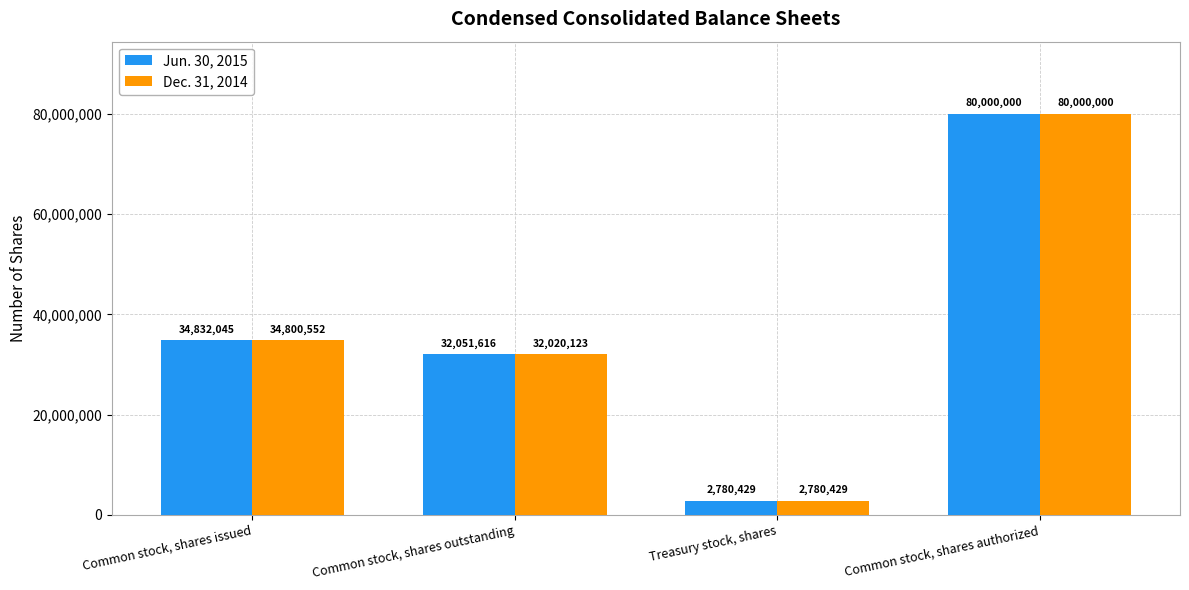

Reading right to left, extract all data points from this chart.

Jun. 30, 2015: 80000000	2780429	32051616	34832045
Dec. 31, 2014: 80000000	2780429	32020123	34800552